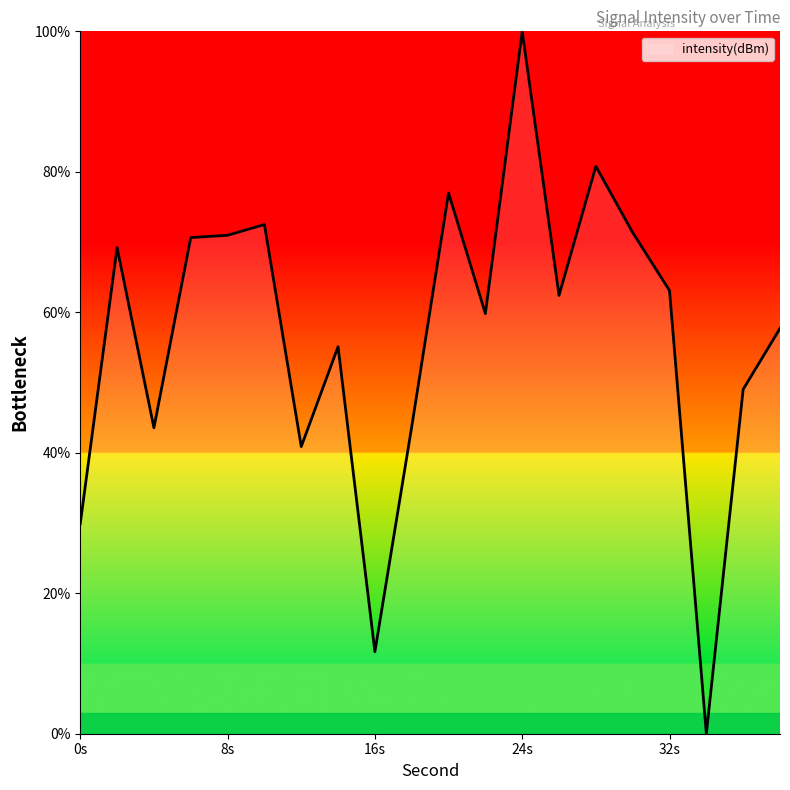

What is the maximum value shown in the chart?

100.0